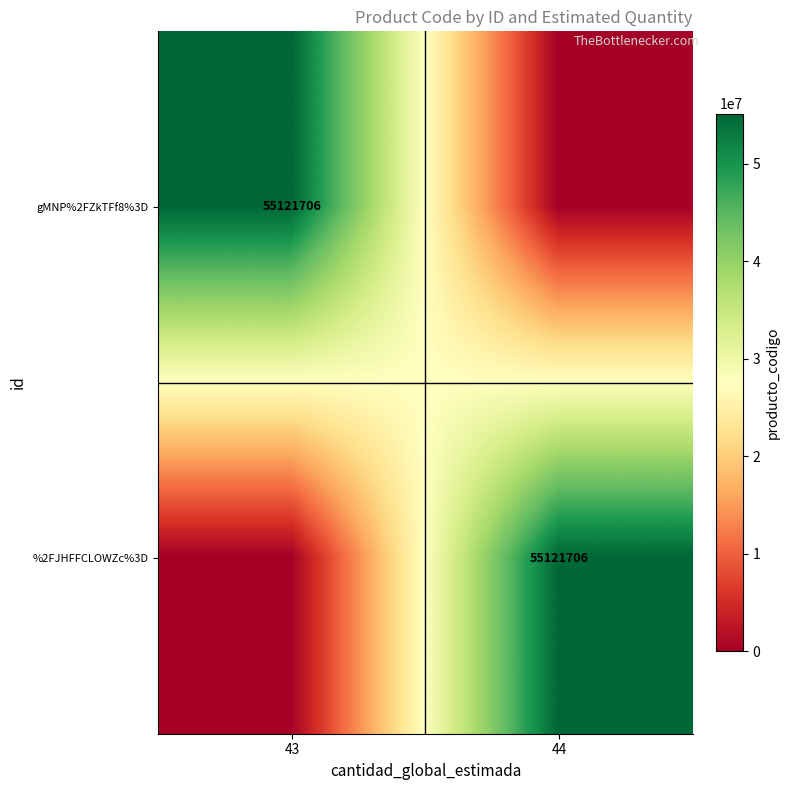

The value of gMNP%2FZkTFf8%3D at 43 is 95952044. True or false?

False